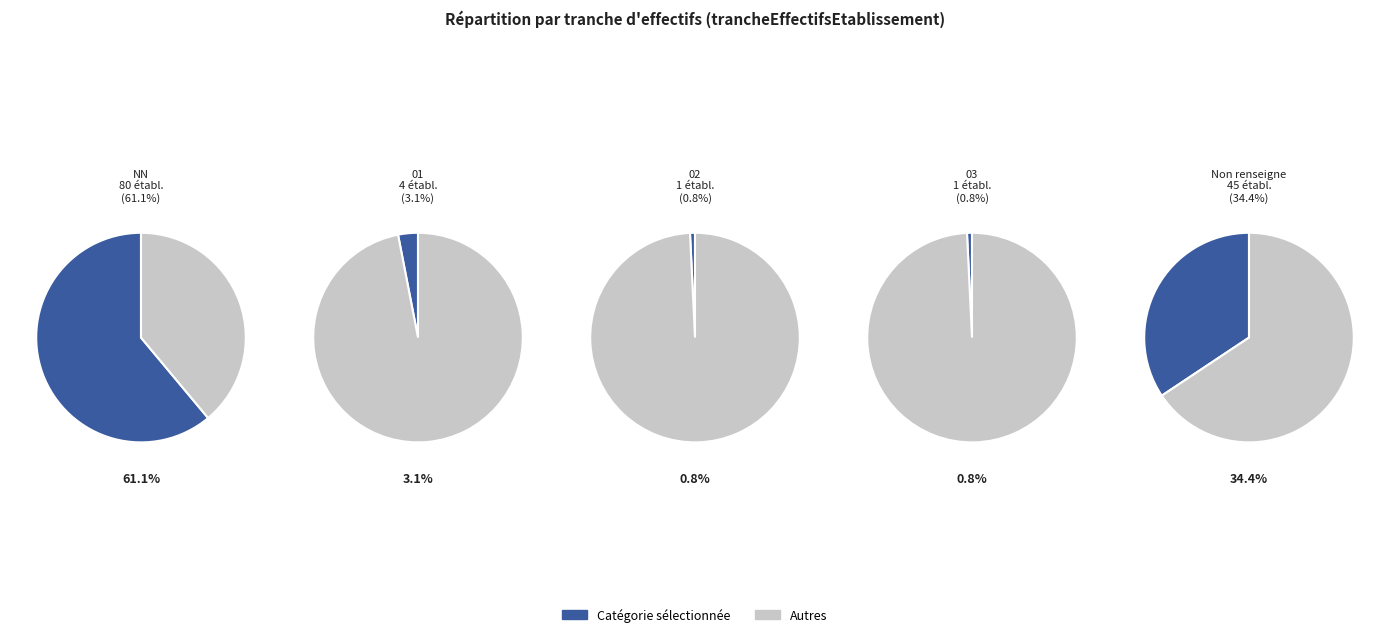

Is it true that NN is 50% of the pie?

False